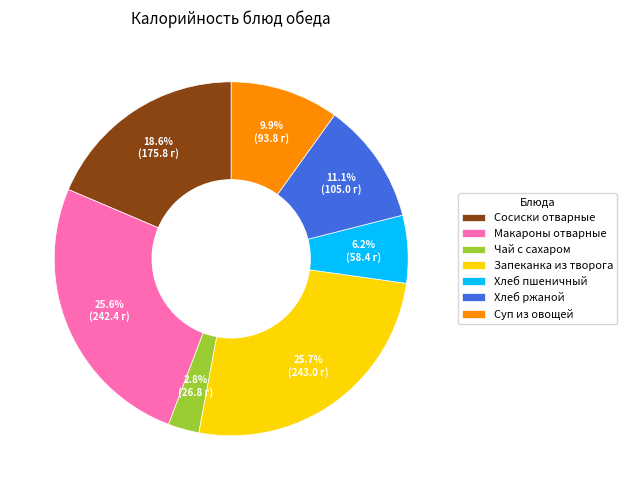

Between Макароны отварные and Хлеб ржаной, which is larger?

Макароны отварные